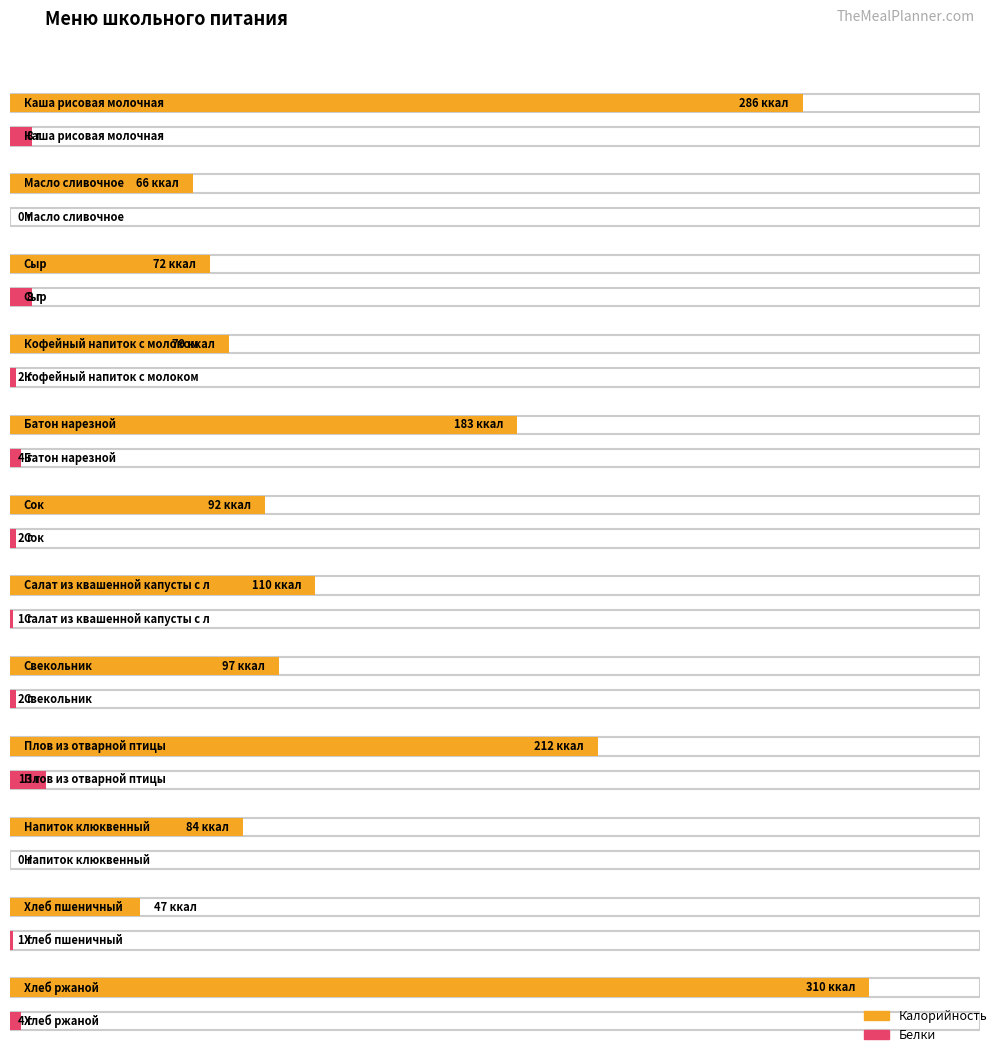

Reading left to right, list all the values displayed in this chart.

Калорийность: Каша рисовая молочная=286	Масло сливочное=66	Сыр=72	Кофейный напиток с молоком=79	Батон нарезной=183	Сок=92	Салат из квашенной капусты с луком=110	Свекольник=97	Плов из отварной птицы=212	Напиток клюквенный=84	Хлеб пшеничный=47	Хлеб ржаной=310
Белки: Каша рисовая молочная=8	Масло сливочное=0	Сыр=8	Кофейный напиток с молоком=2	Батон нарезной=4	Сок=2	Салат из квашенной капусты с луком=1	Свекольник=2	Плов из отварной птицы=13	Напиток клюквенный=0	Хлеб пшеничный=1	Хлеб ржаной=4